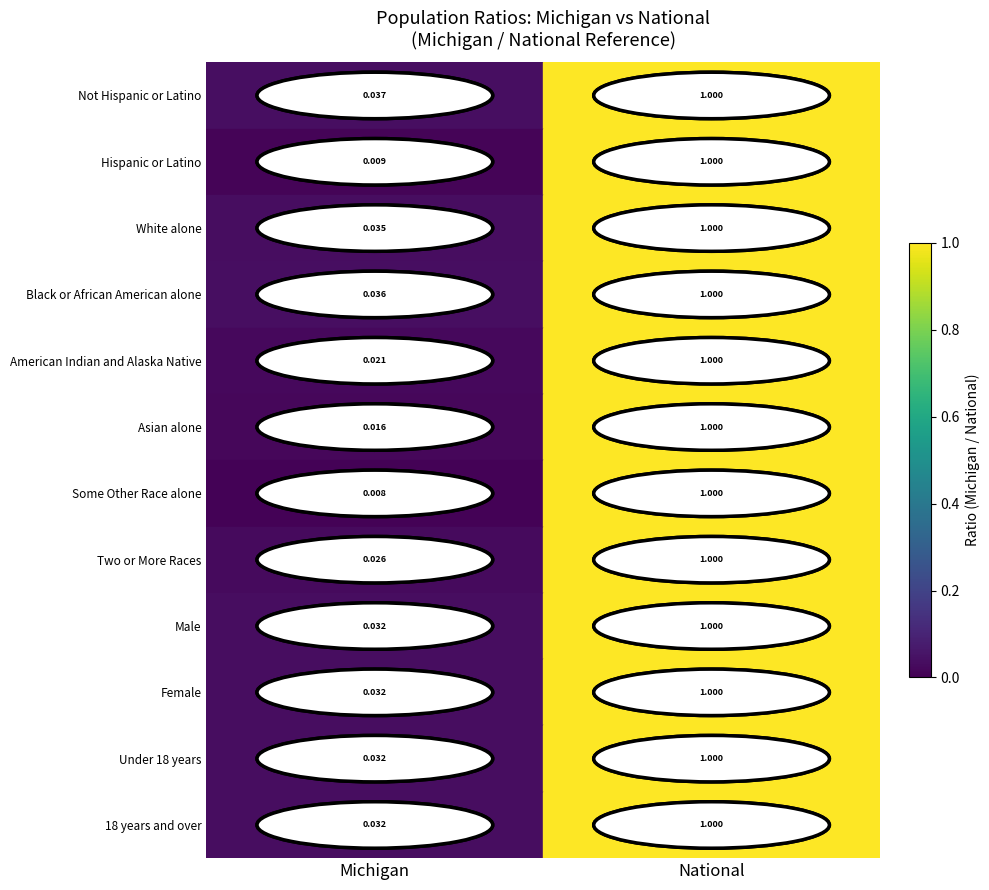

Between Michigan and National, which series saw the biggest shift?

Some Other Race alone